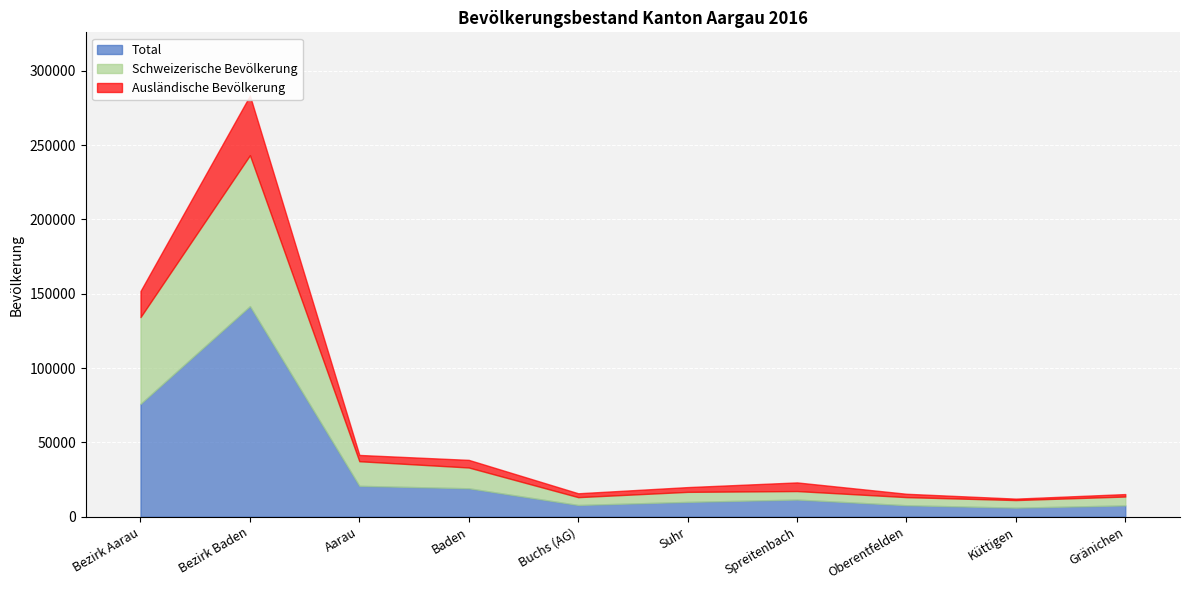

What is the difference between the maximum and second lowest values in the Ausländische Bevölkerung series?

38514